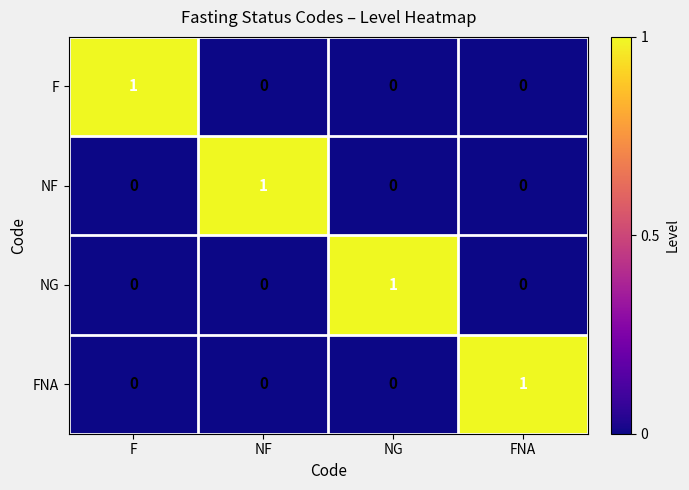

How many F values are between 0 and 1?

4